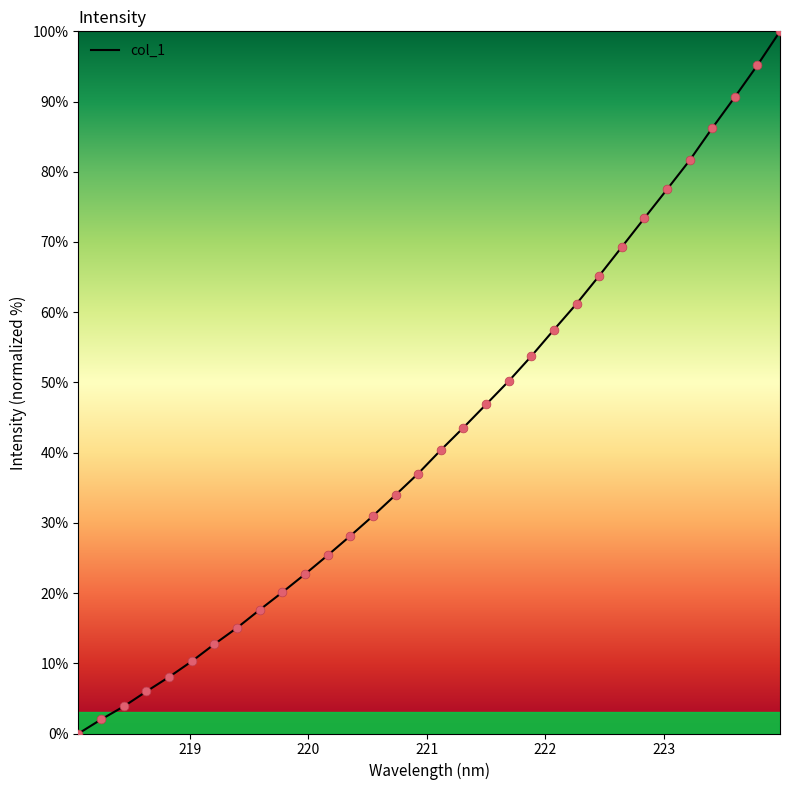

What is the greatest value displayed?

100.0